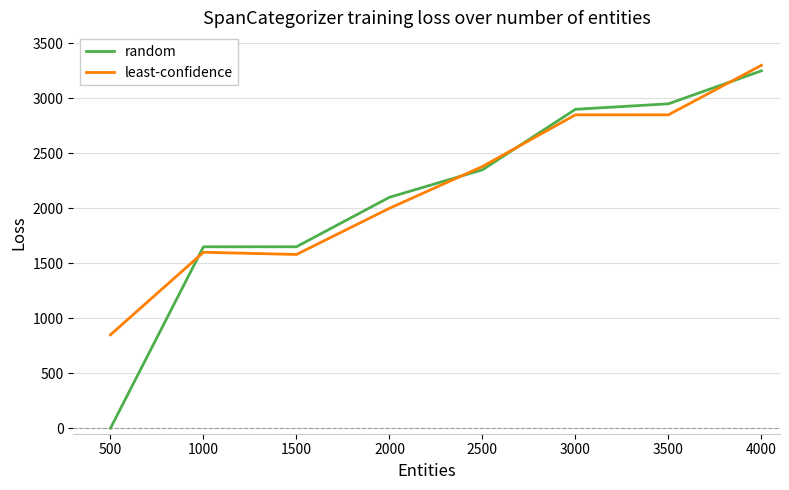

Is it true that least-confidence equals 850 at 500?

True